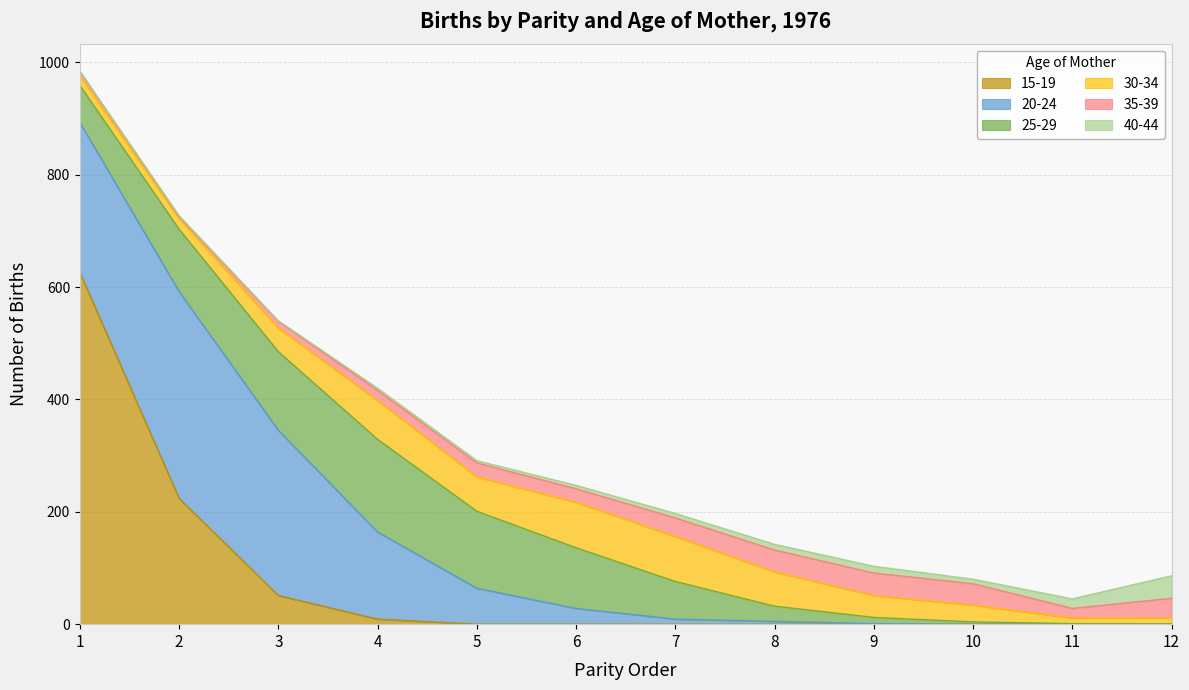

True or false: 35-39 has a value of 17 at 11.

True